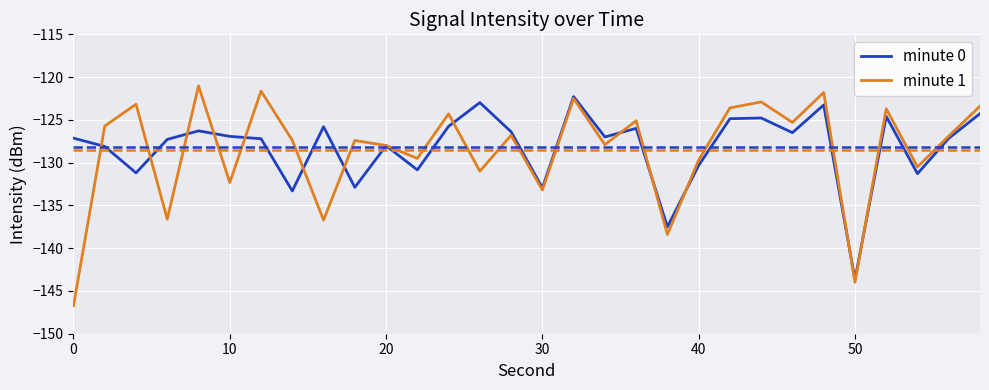

How many lines are shown in the chart?

2